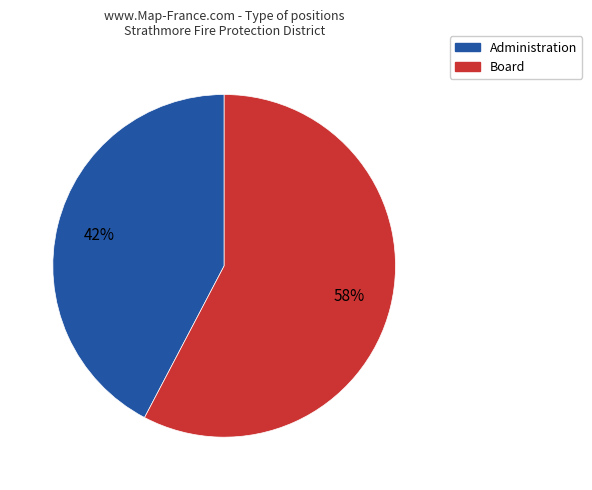

To the nearest percent, what is the average slice percentage?

50%